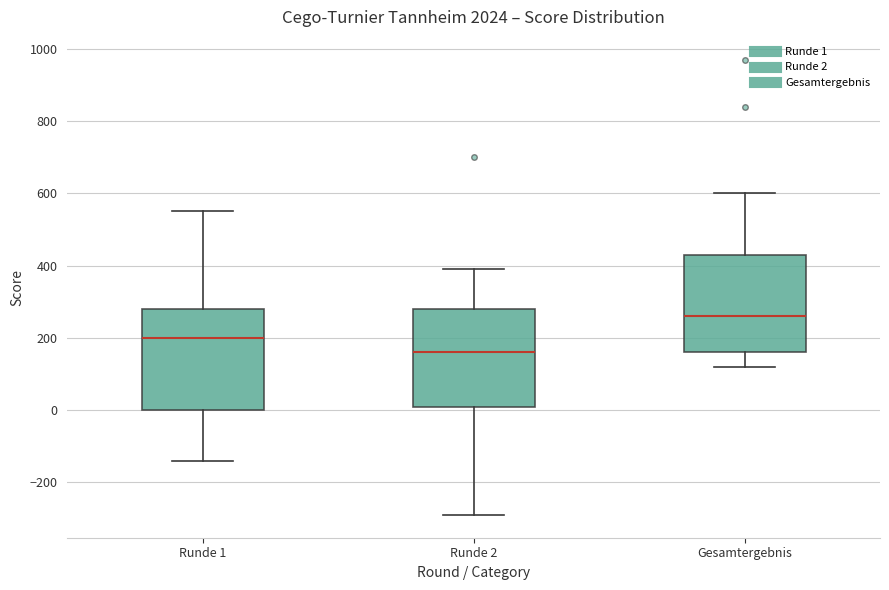

Reading left to right, transcribe this box plot: for each box, give where its median line is, the range the box spans, and where its two whiskers end, as read against the y-axis. The values are not printed on the chart, so give them approximately, as read against the axis.

Runde 1: median 200, box 0 to 280, whiskers -140 to 560
Runde 2: median 160, box 20 to 280, whiskers -280 to 400
Gesamtergebnis: median 260, box 160 to 440, whiskers 120 to 600